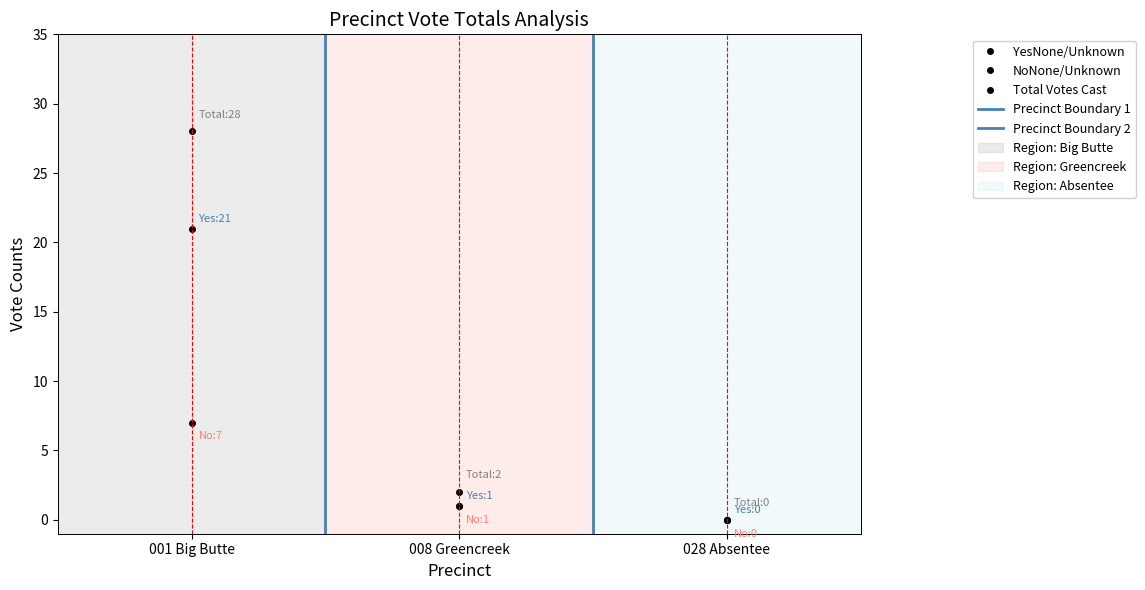

What is the label of the 3rd point from the left?

028 Absentee